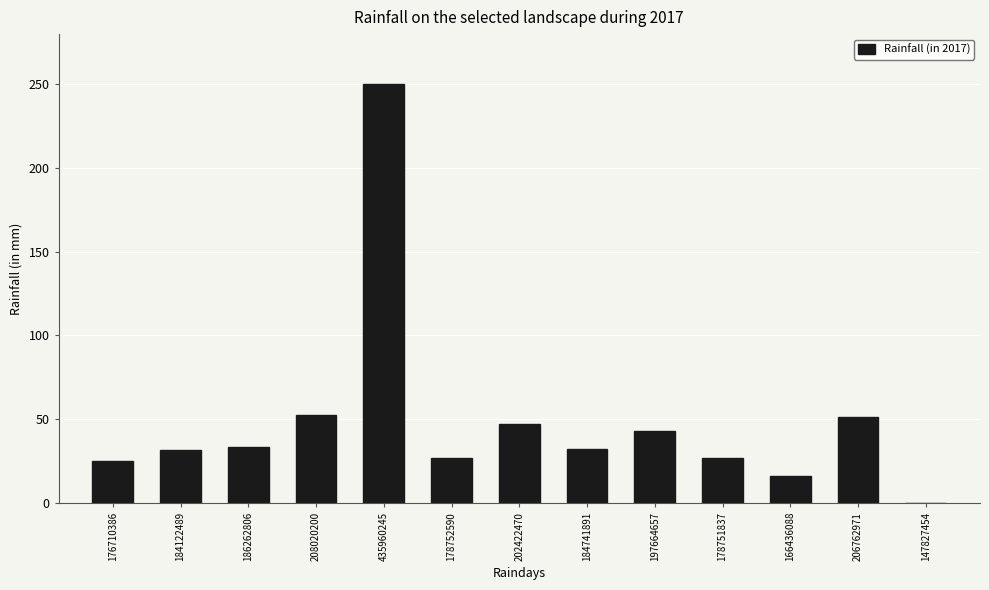

Which has a higher value, 178752590 or 186262806?

186262806